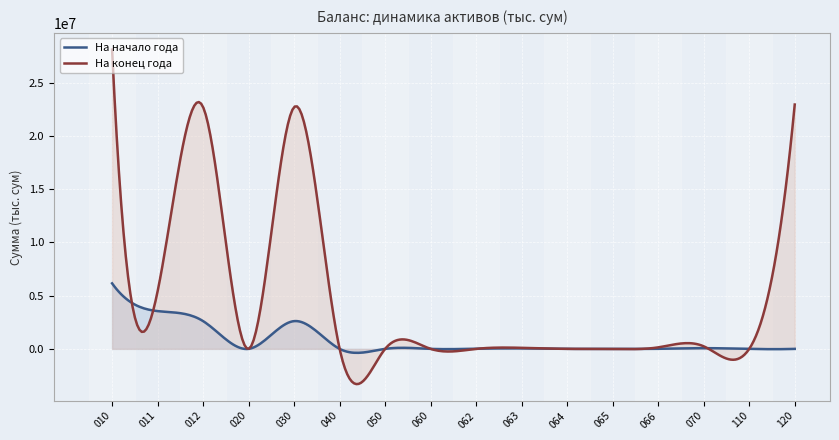

True or false: На конец года has more than 1 interior local peaks.

True